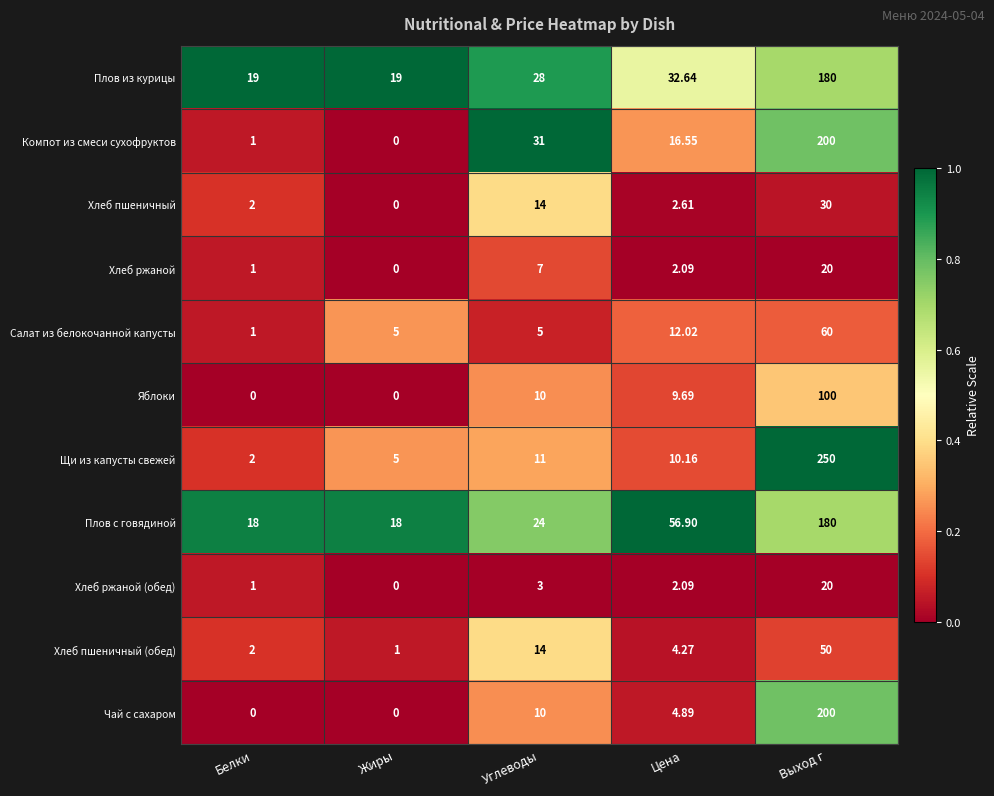

Between Цена and Выход г, which series saw the biggest shift?

Щи из капусты свежей